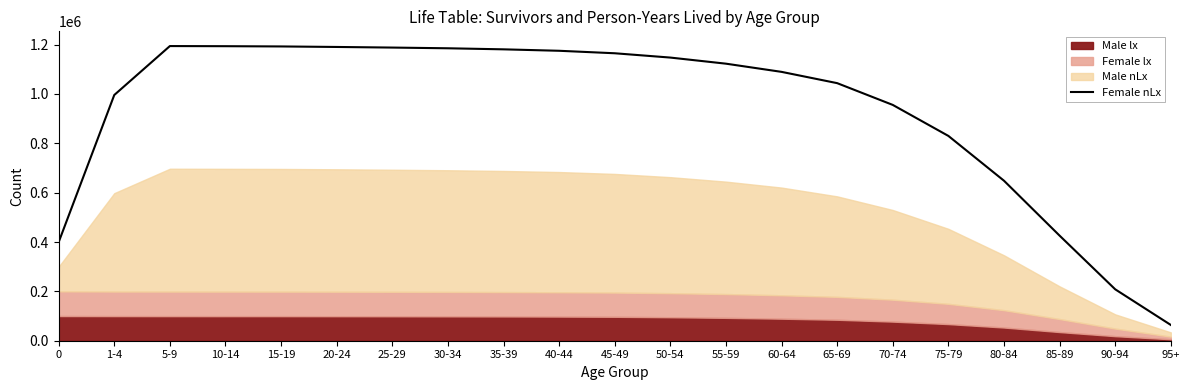

What is the label of the 13th point from the right?

35-39